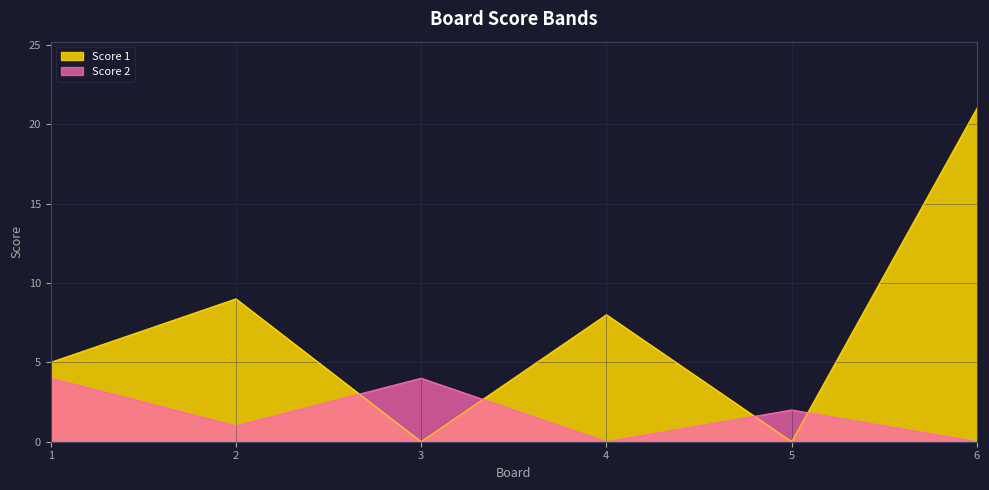

Which series has the largest total across all categories?

Score 1